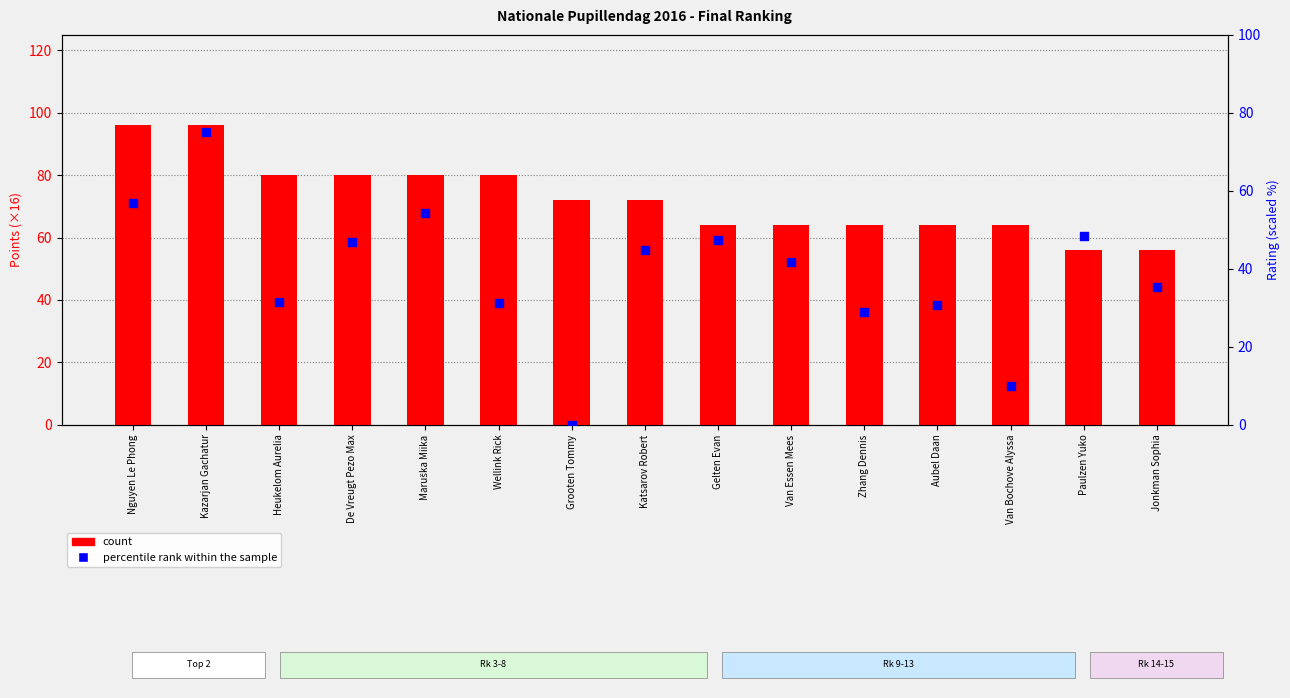

What is the total value across all series at Katsarov Robert?

116.9